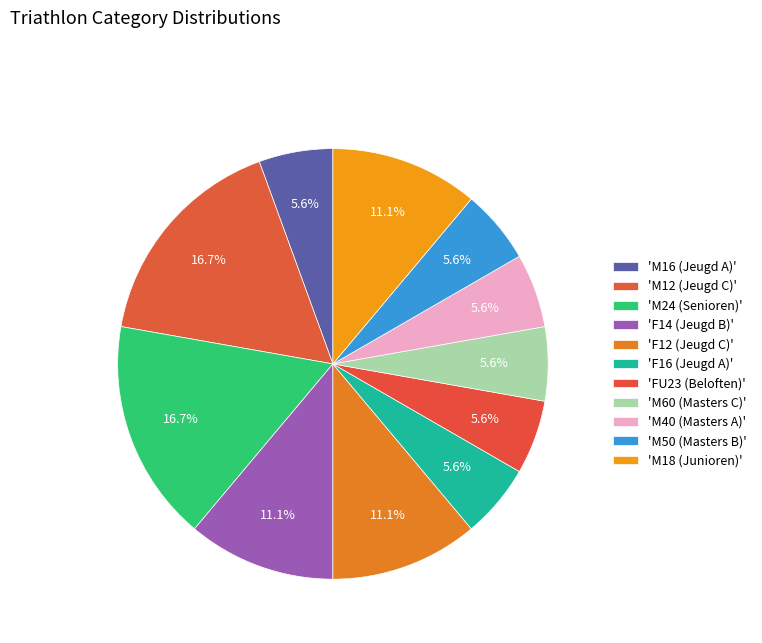

How many segments does this pie chart have?

11